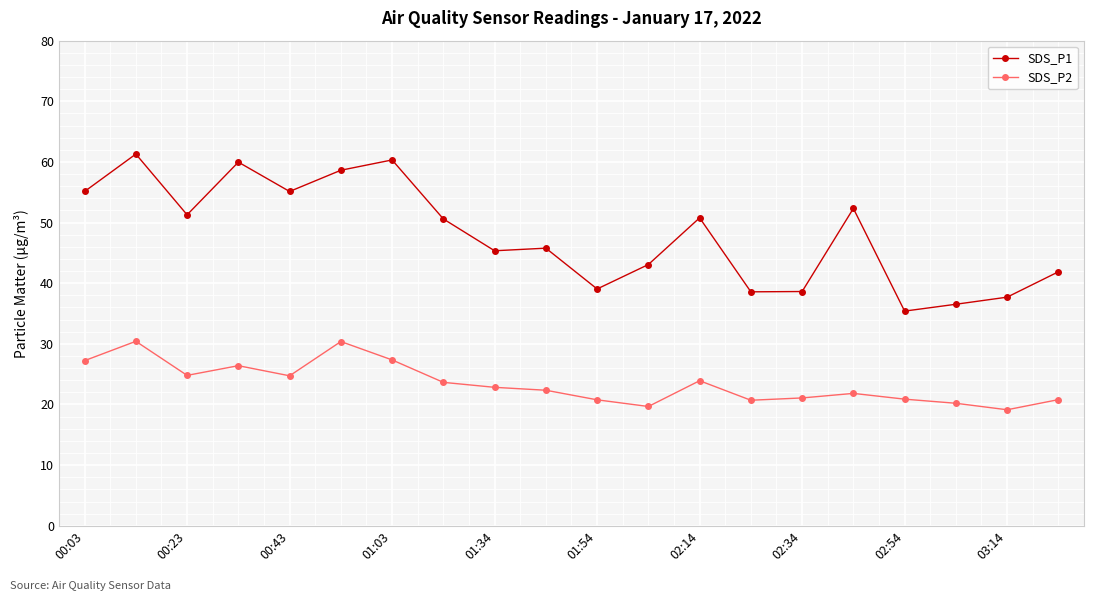

List the series in order of their peak value, highest first.

SDS_P1, SDS_P2